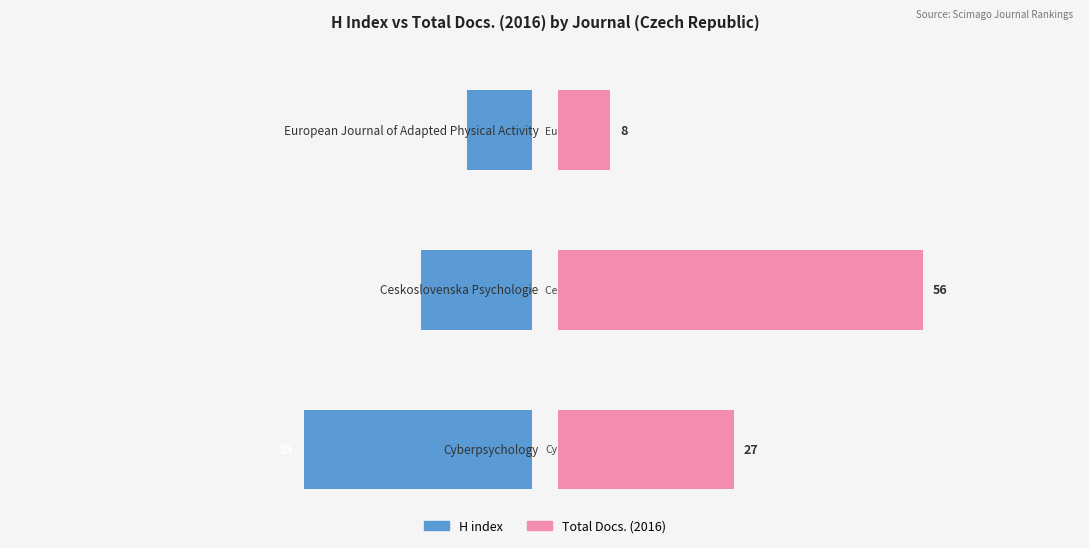

Rank the series by their average value, from lowest to highest.

H index, Total Docs. (2016)